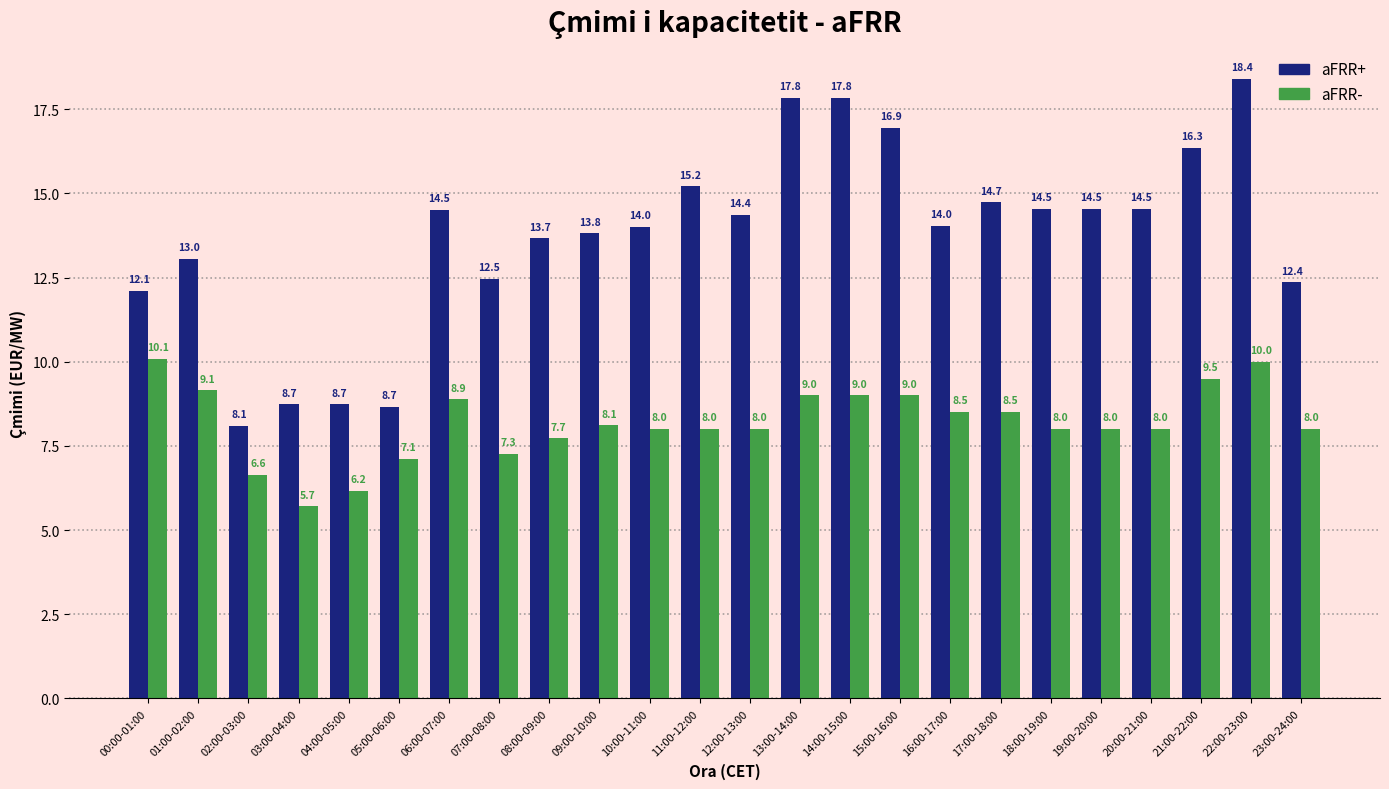

What is the maximum value for aFRR-?

10.1